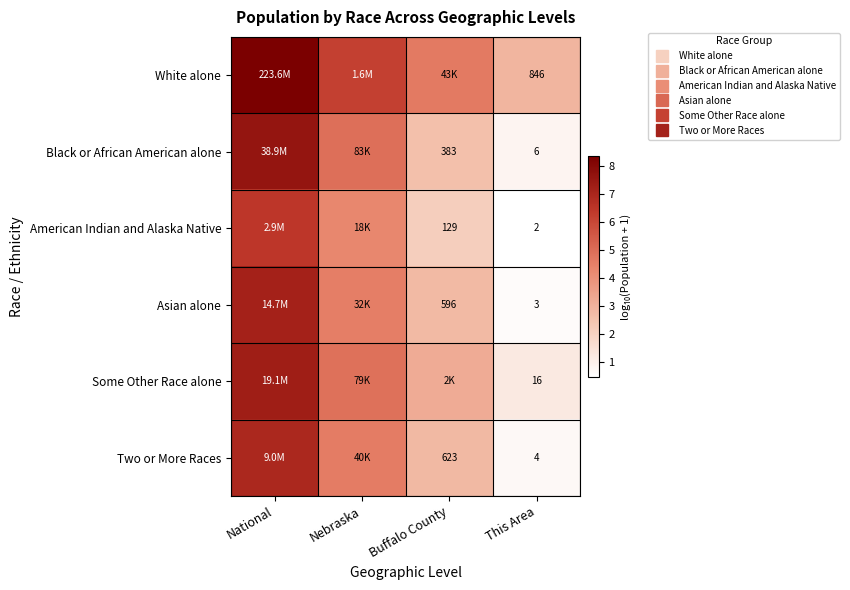

What is the total value across all series at National?

43.8